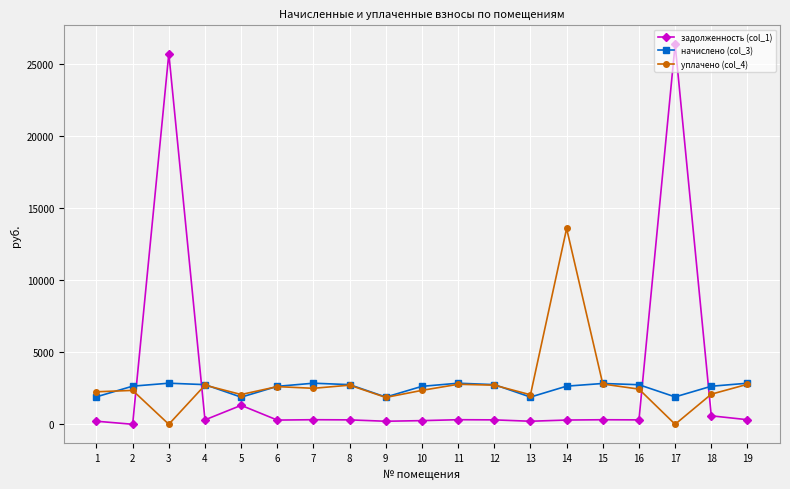

True or false: задолженность (col_1) has more than 1 interior local peaks.

True